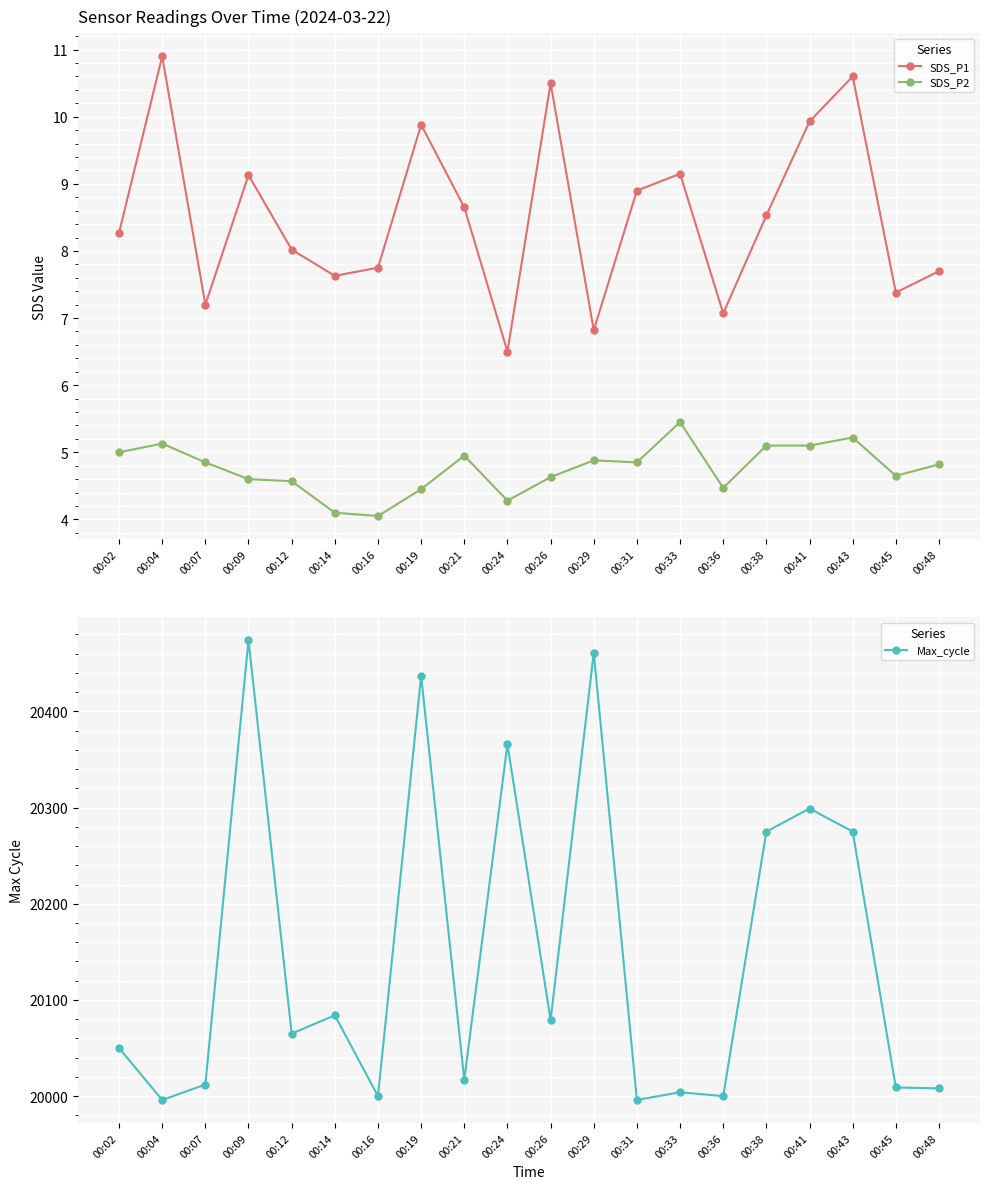

Which category has the highest value in the Max_cycle series?

00:09